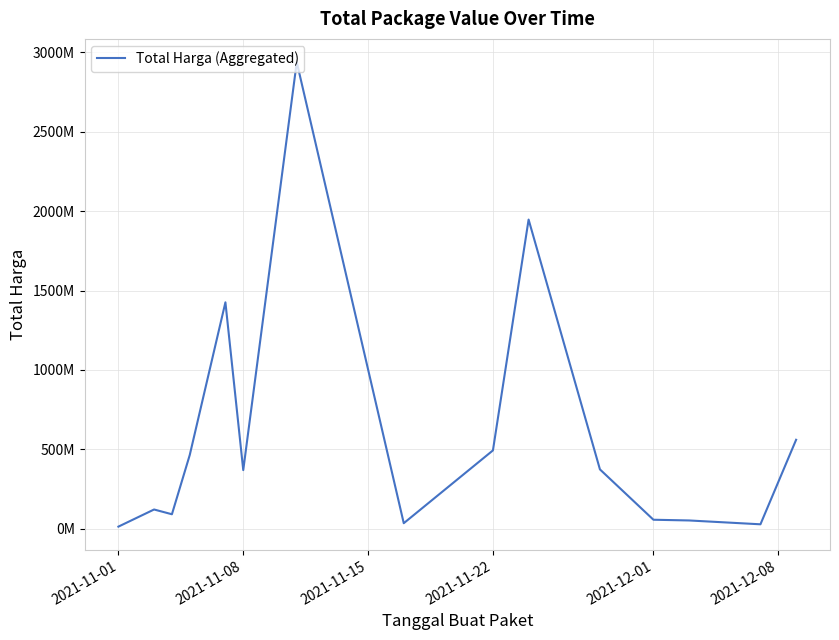

Does the chart display data point markers on the line(s)?

No